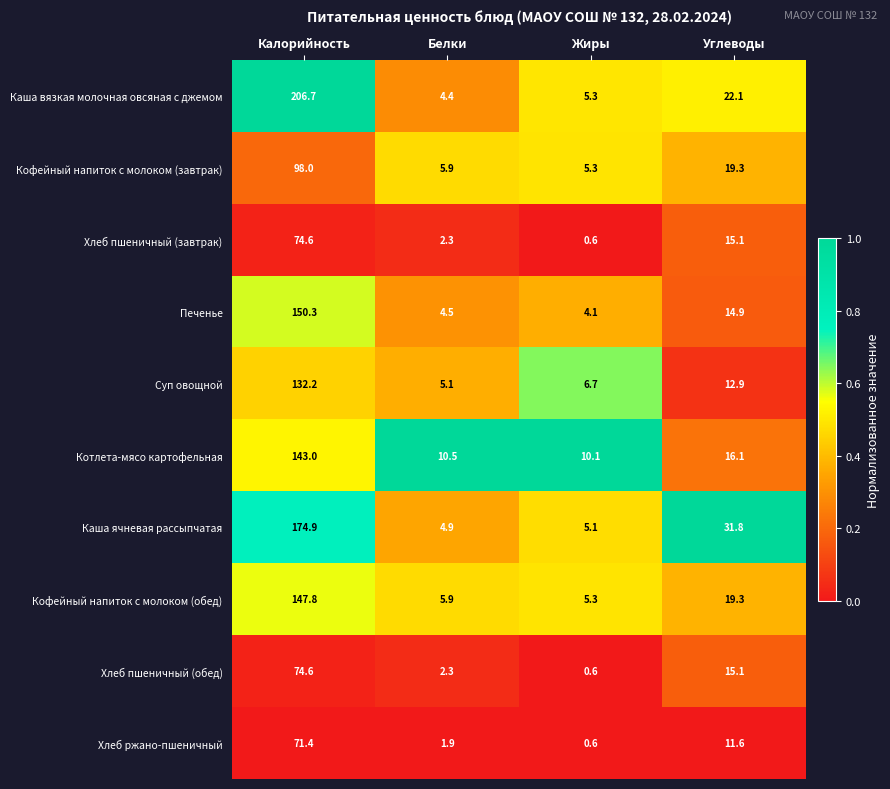

What is the difference between the Кофейный напиток с молоком (обед) values at Углеводы and Жиры?

14.0